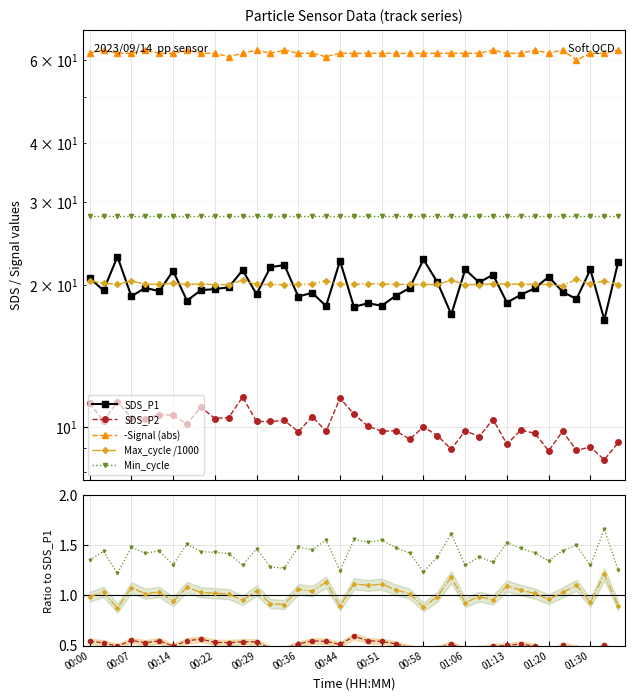

The SDS_P1 series shows 19.1 at 00:29. True or false?

True